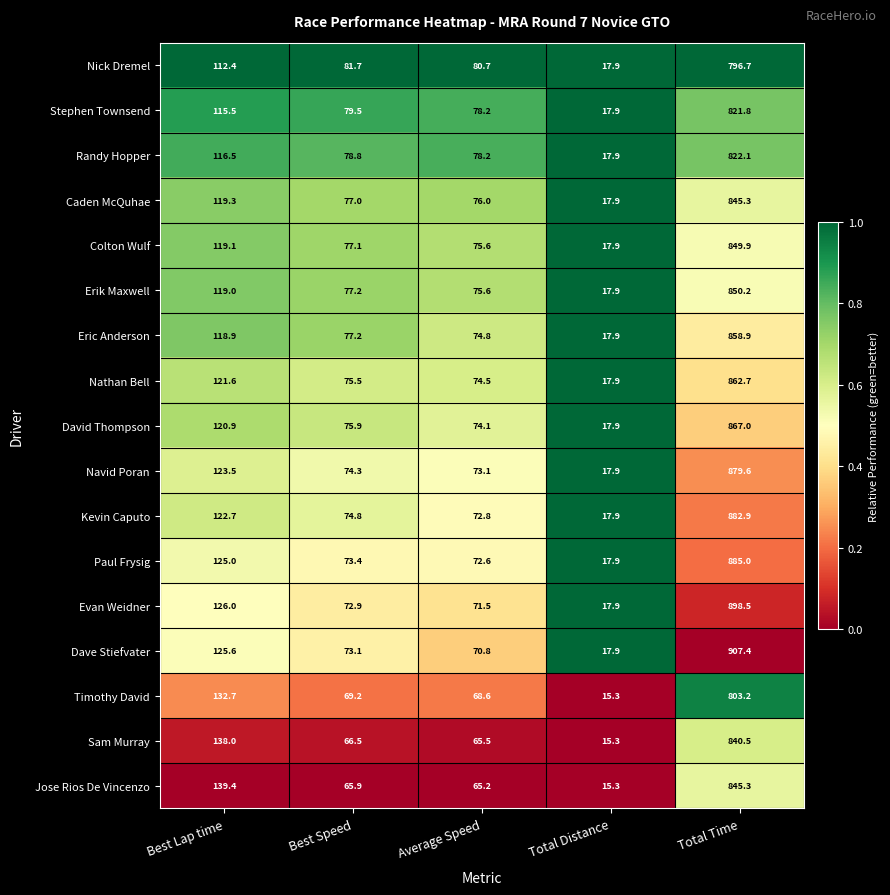

What is the spread (max minus min) of values at Best Speed?

15.8